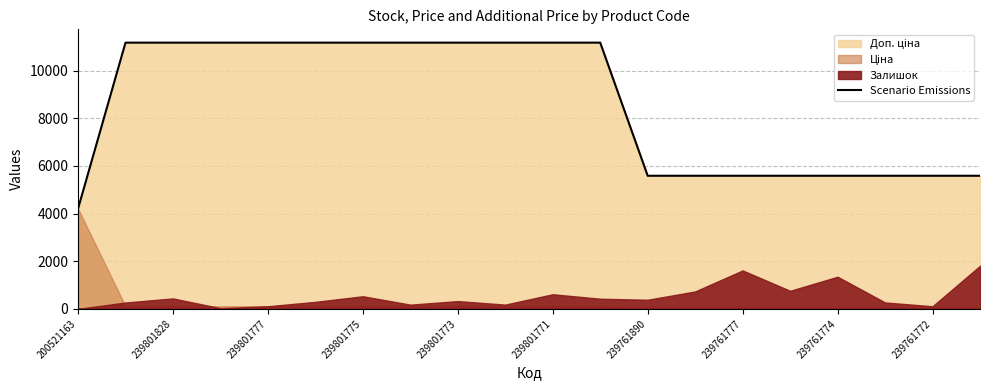

Is it true that Scenario Emissions equals 2311 at 200521163?

False